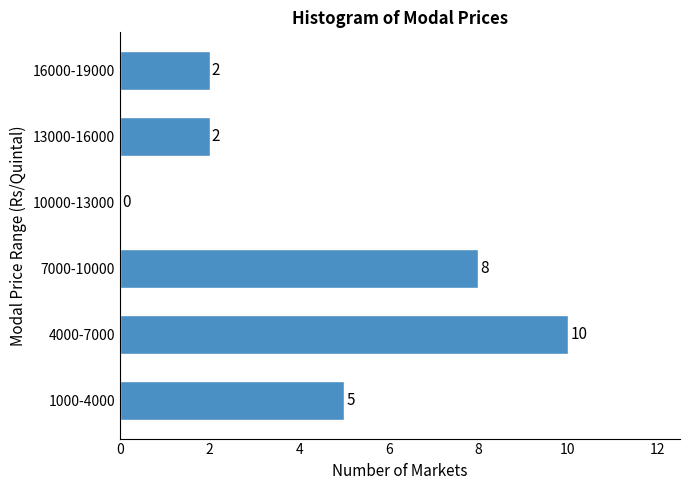

Reading bottom to top, list all the values displayed in this chart.

1000-4000=5	4000-7000=10	7000-10000=8	10000-13000=0	13000-16000=2	16000-19000=2